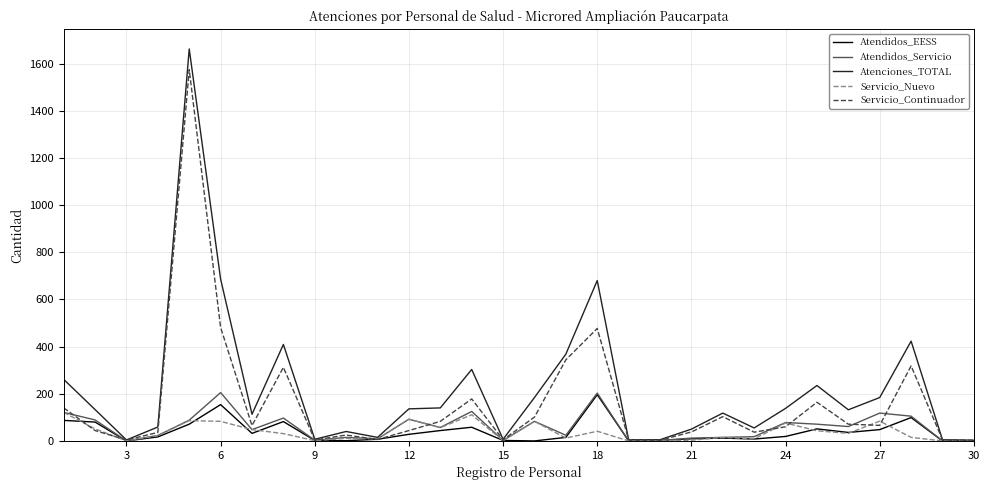

Which series has the largest range (max minus min)?

Atenciones_TOTAL